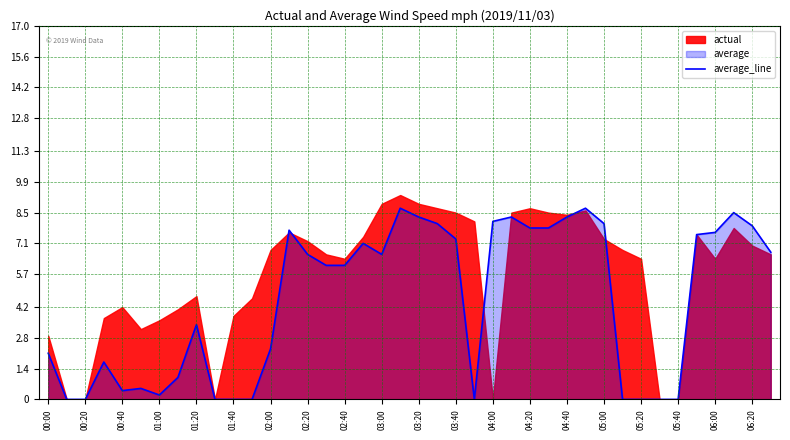

At which label is average_line closest to 4?

01:20